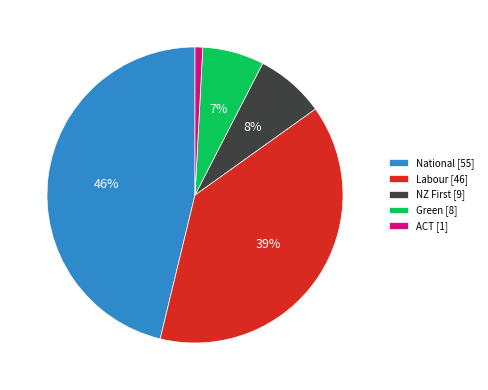

Does ACT [1] account for over 50% of the chart?

No